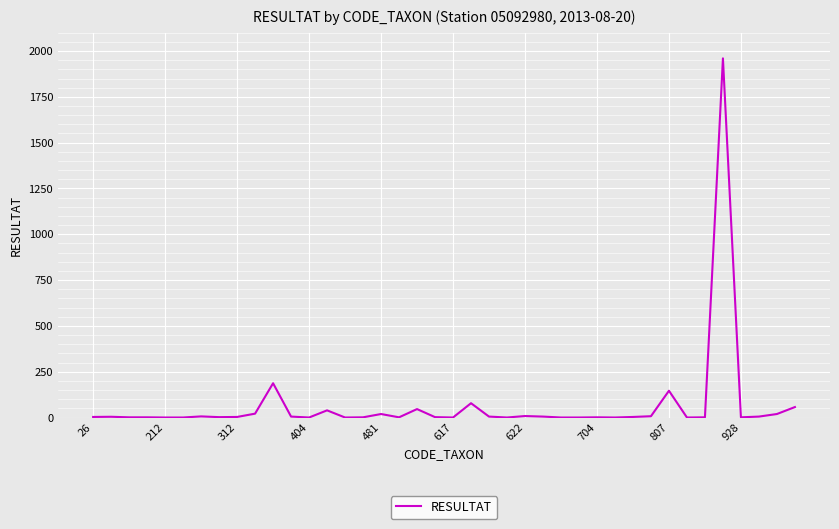

What is the maximum value shown in the chart?

1960